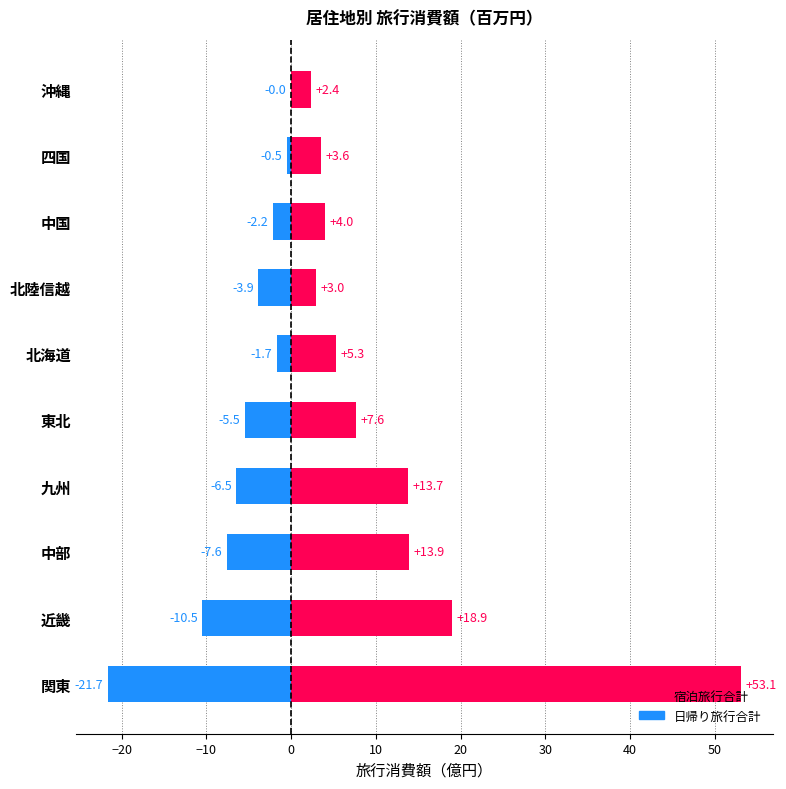

Reading left to right, what are all the values shown in this chart?

宿泊旅行合計: 53.1	18.9	13.9	13.7	7.6	5.3	3.0	4.0	3.6	2.4
日帰り旅行合計: -21.7	-10.5	-7.6	-6.5	-5.5	-1.7	-3.9	-2.2	-0.5	-0.0